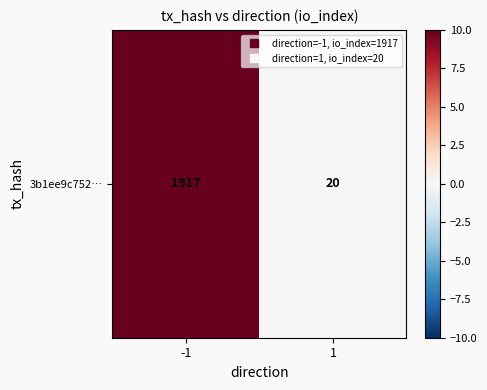

Count the number of categories in the chart.

2